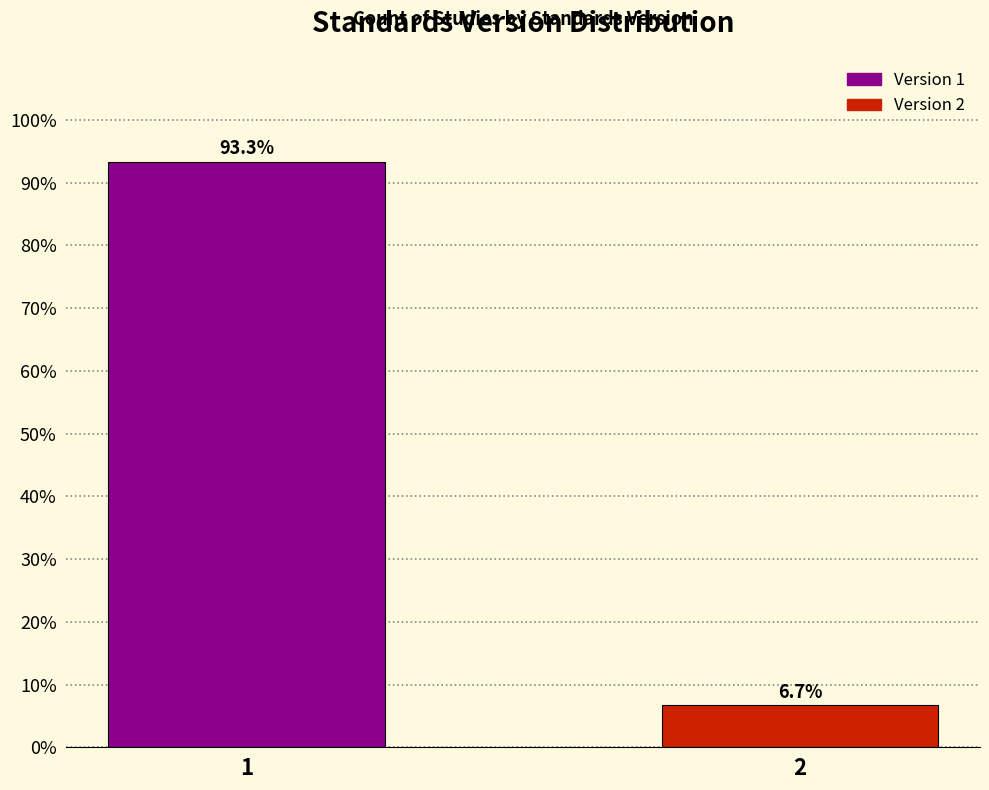

Reading right to left, transcribe all the data shown in this chart.

2=6.7	1=93.3